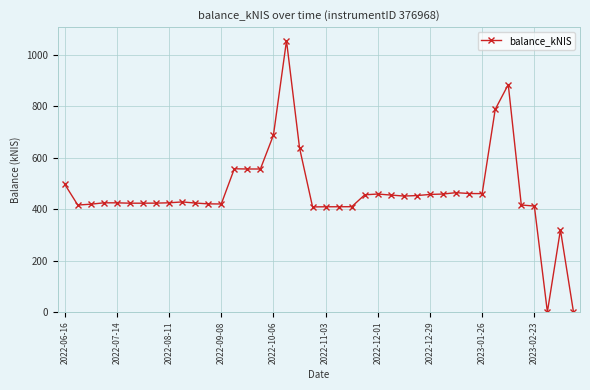

What is the average value?

466.5